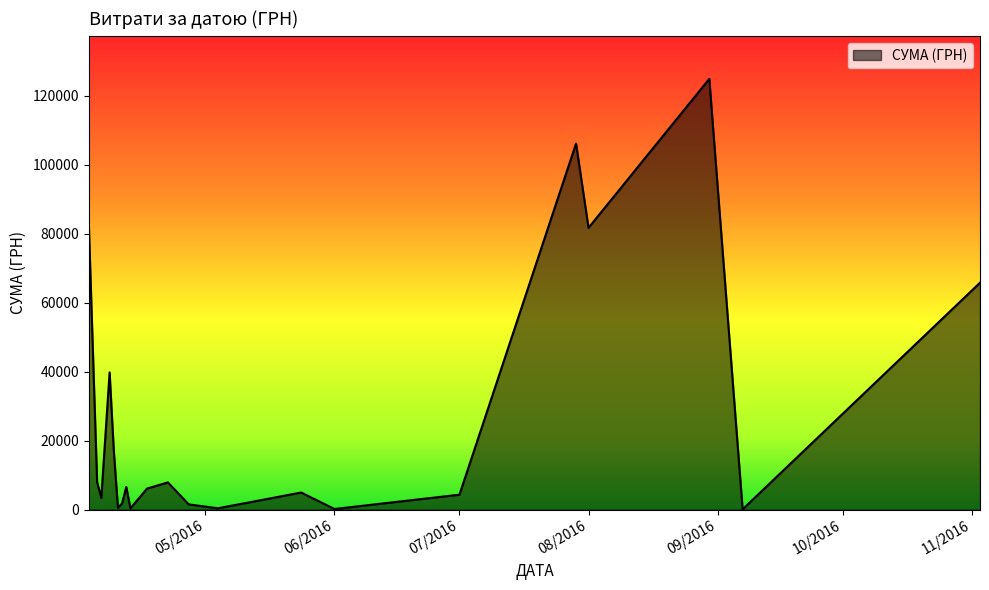

What is the greatest value displayed?

124904.8